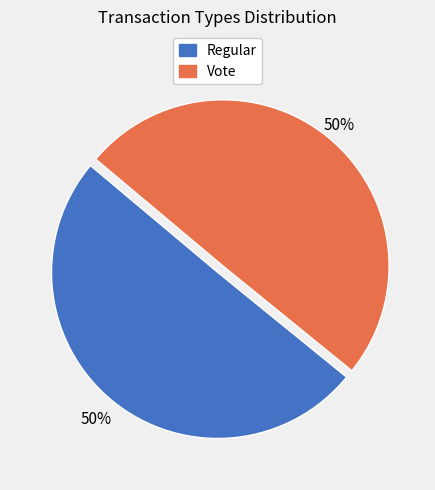

To the nearest percent, what is the average slice percentage?

50%